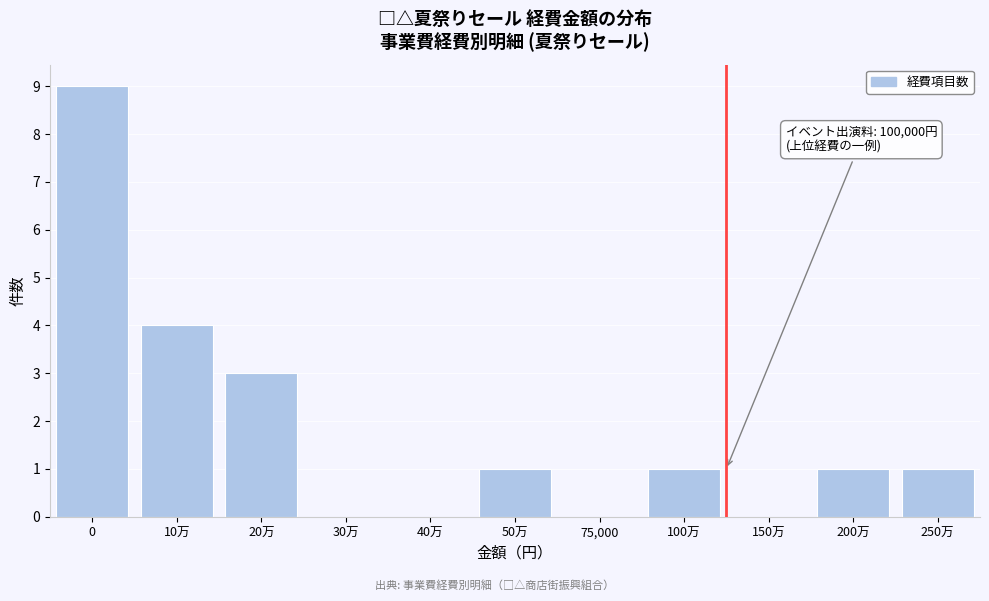

Reading left to right, what are all the values shown in this chart?

0=9	10万=4	20万=3	30万=0	40万=0	50万=1	75,000=0	100万=1	150万=0	200万=1	250万=1